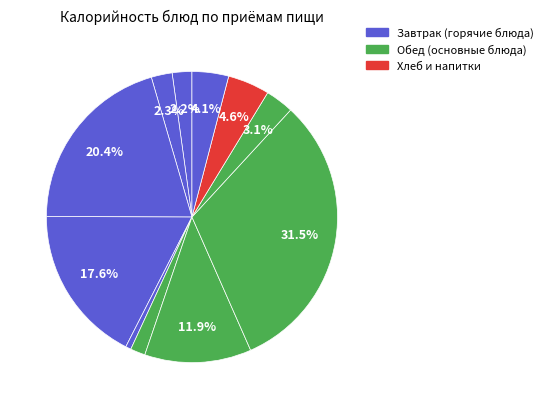

How many segments does this pie chart have?

11